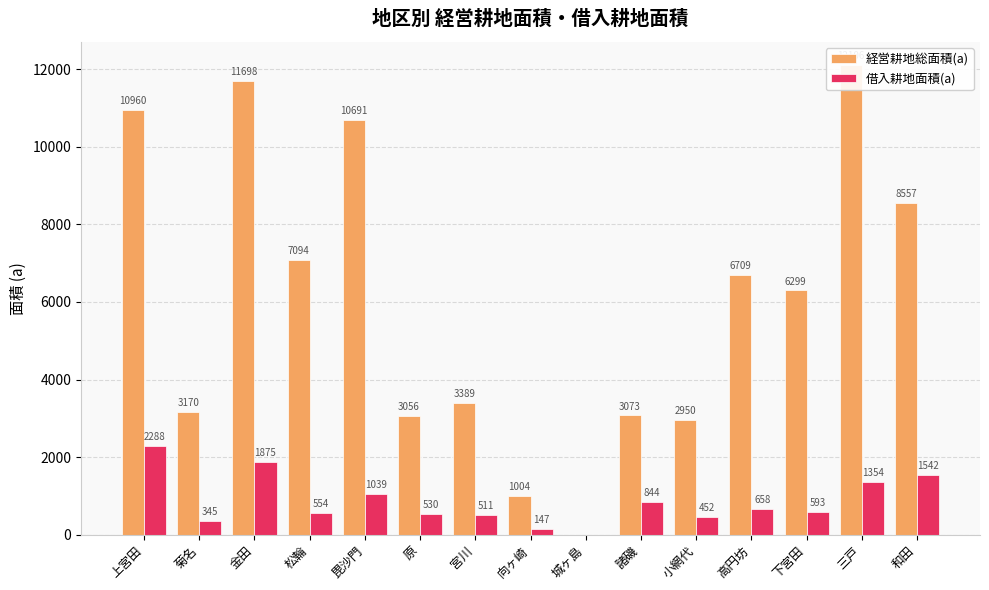

True or false: 借入耕地面積(a) has a value of 2288 at 上宮田.

True